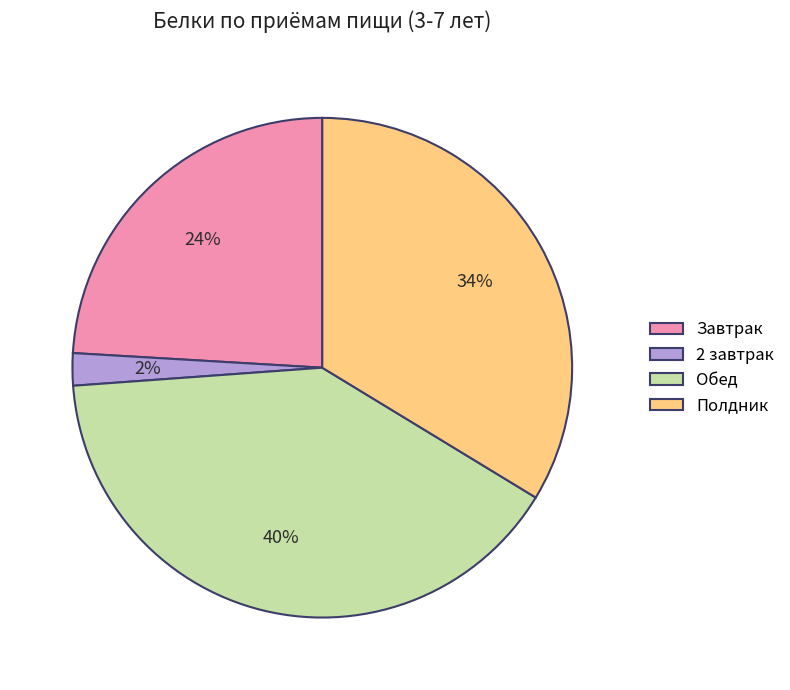

Which has a higher value, Полдник or Обед?

Обед